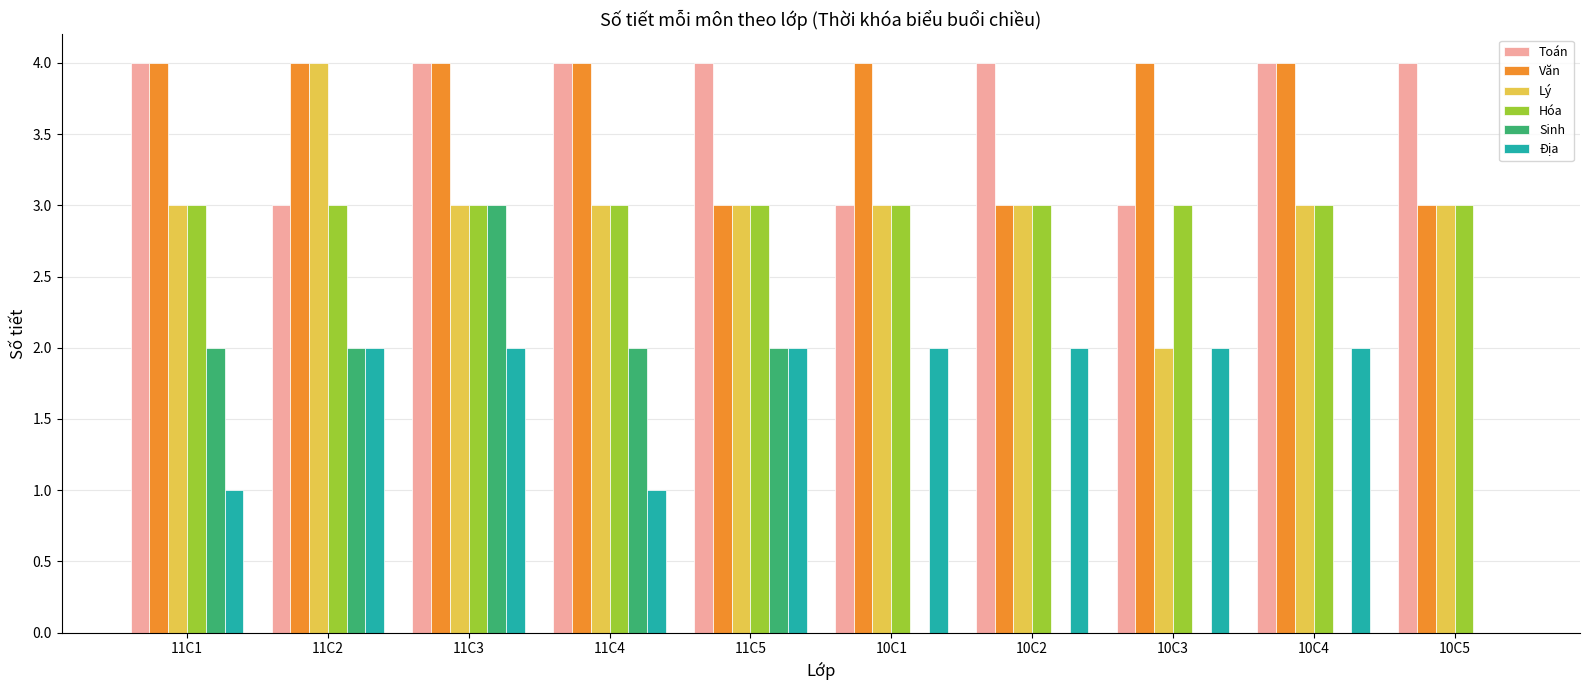

What value does the Hóa series have at 10C2?

3